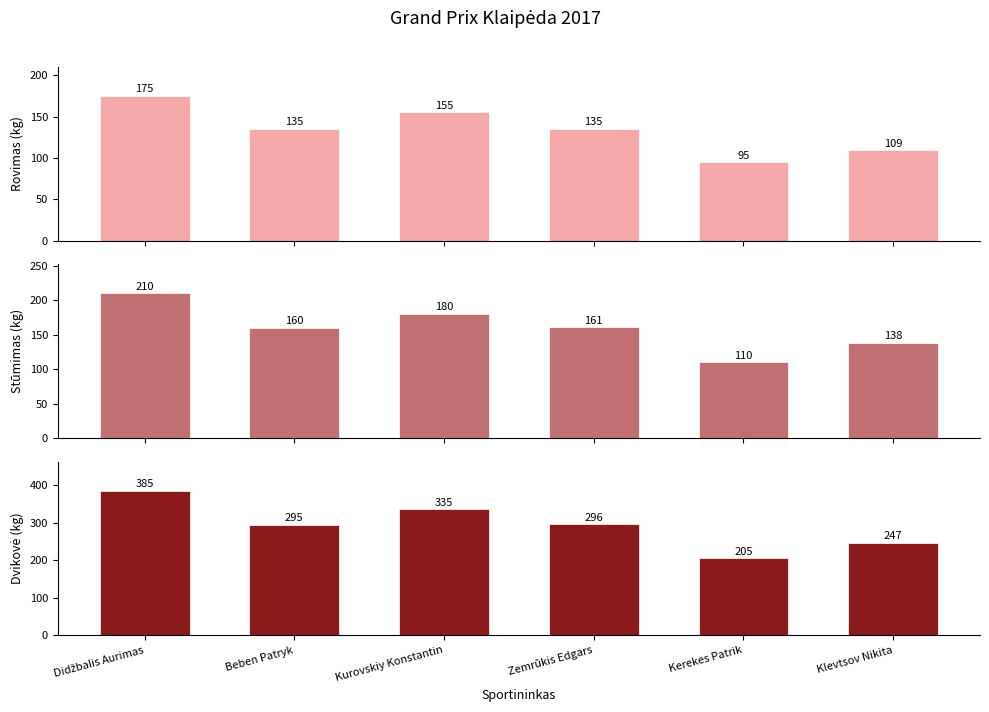

What is the value of the Dvikovė (kg) bar at the 2nd from the left?

295